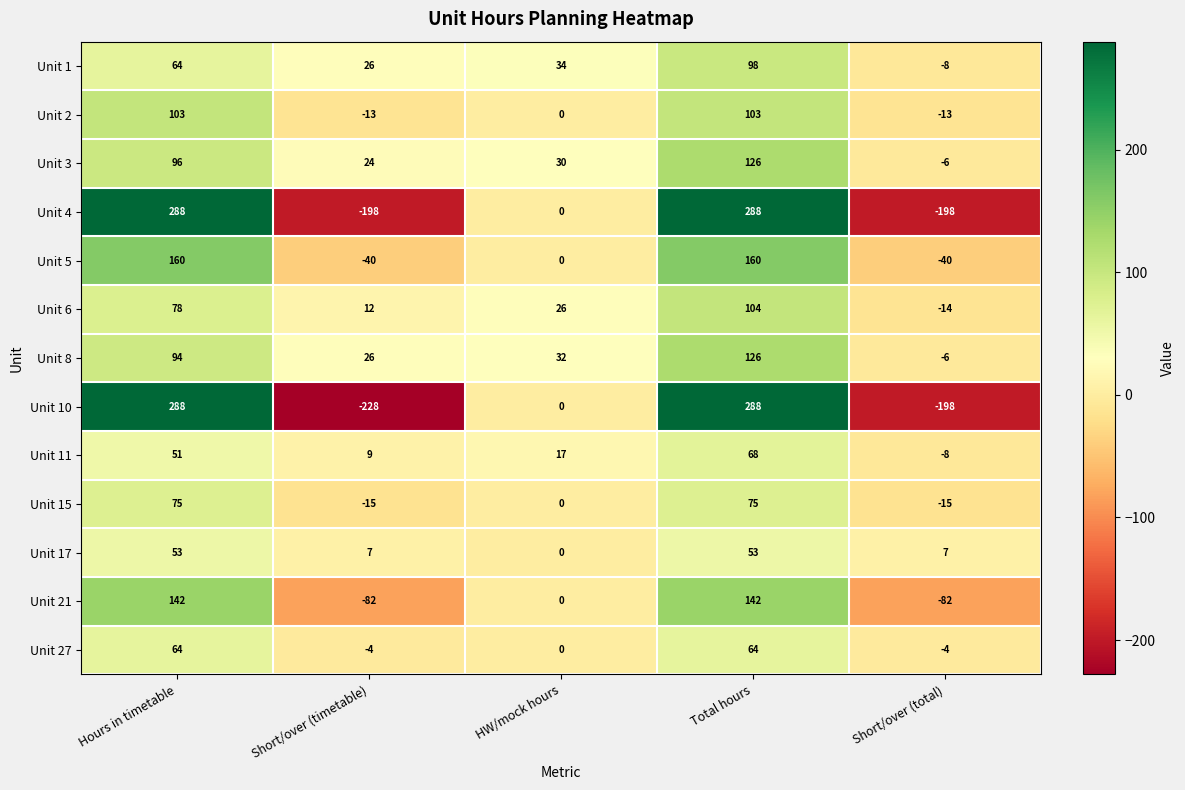

Where is Unit 6 nearest to the value 45?

HW/mock hours